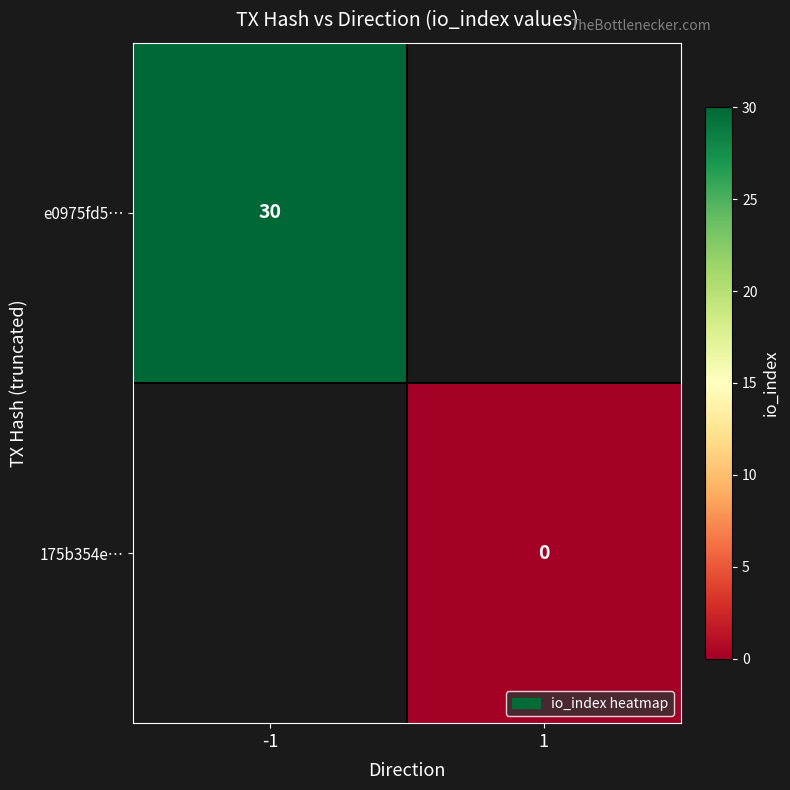

Which label corresponds to the largest value in the chart?

-1